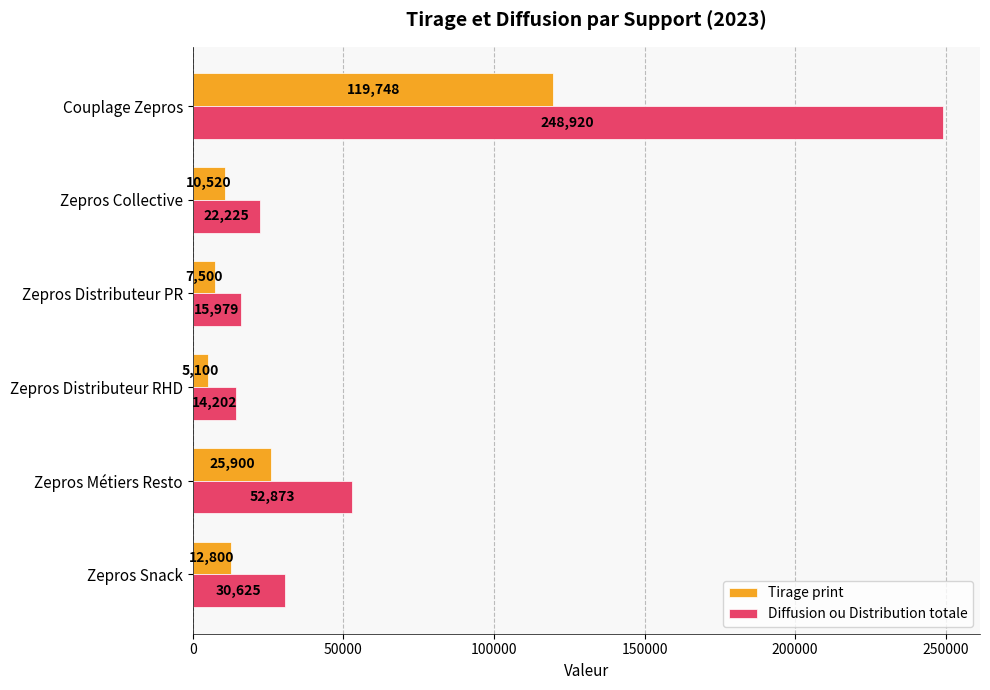

True or false: Tirage print has a value of 25900 at Zepros Métiers Resto.

True